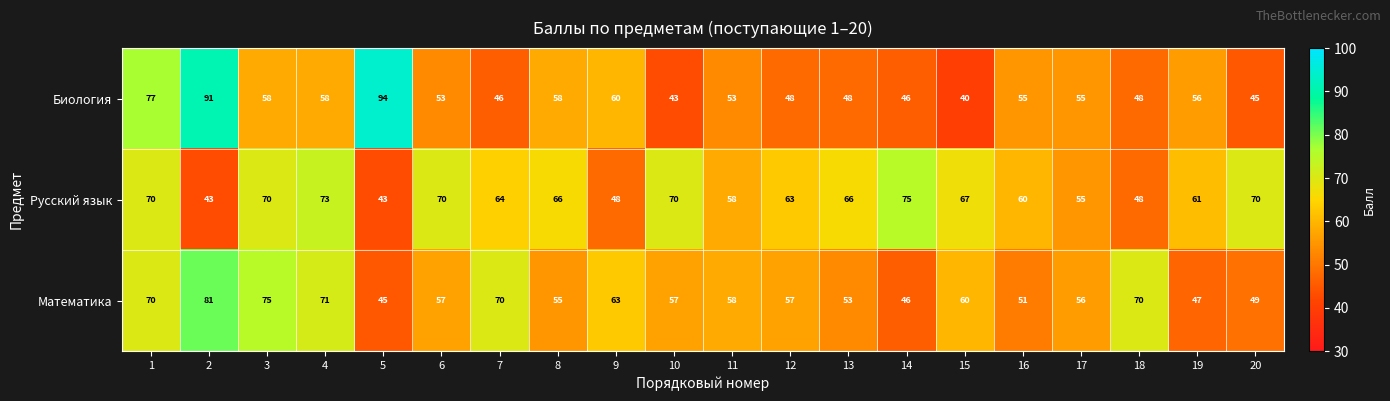

List the series in order of their peak value, highest first.

Биология, Математика, Русский язык